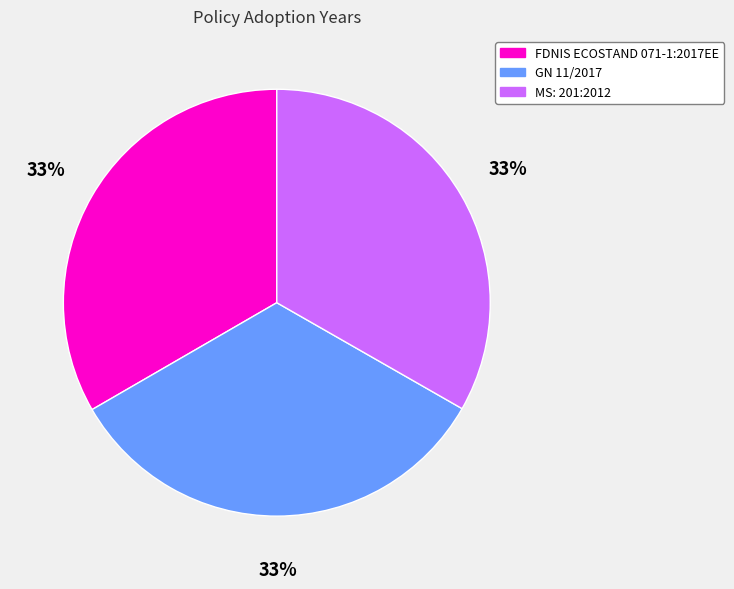

Count the number of slices in the pie.

3